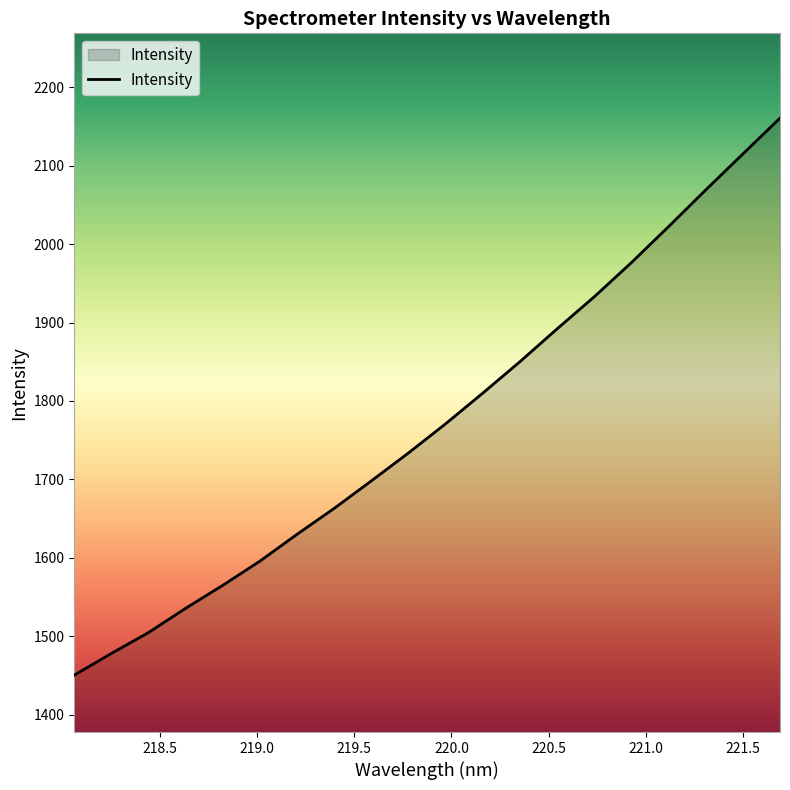

What is the maximum value shown in the chart?

2160.4